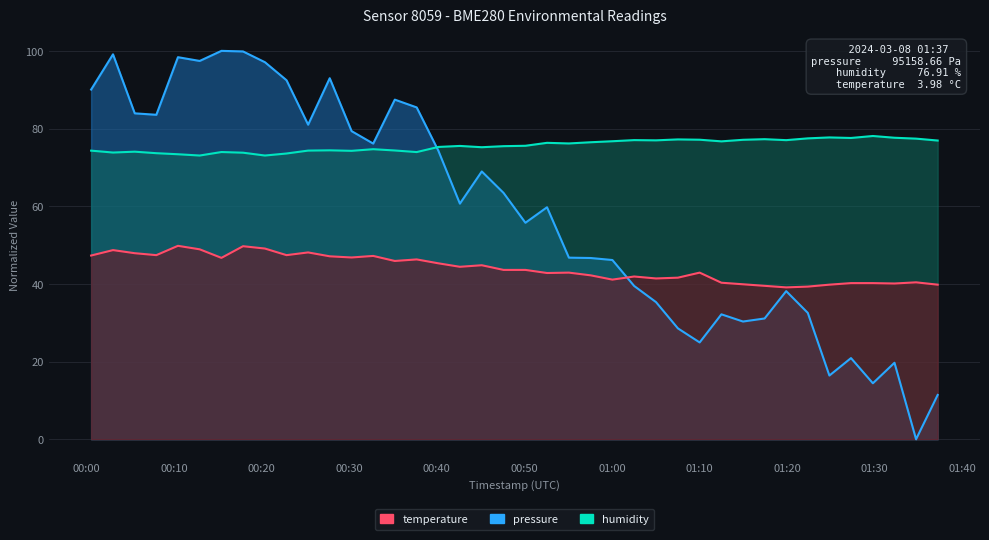

What are all the series names shown in the legend?

pressure, humidity, temperature